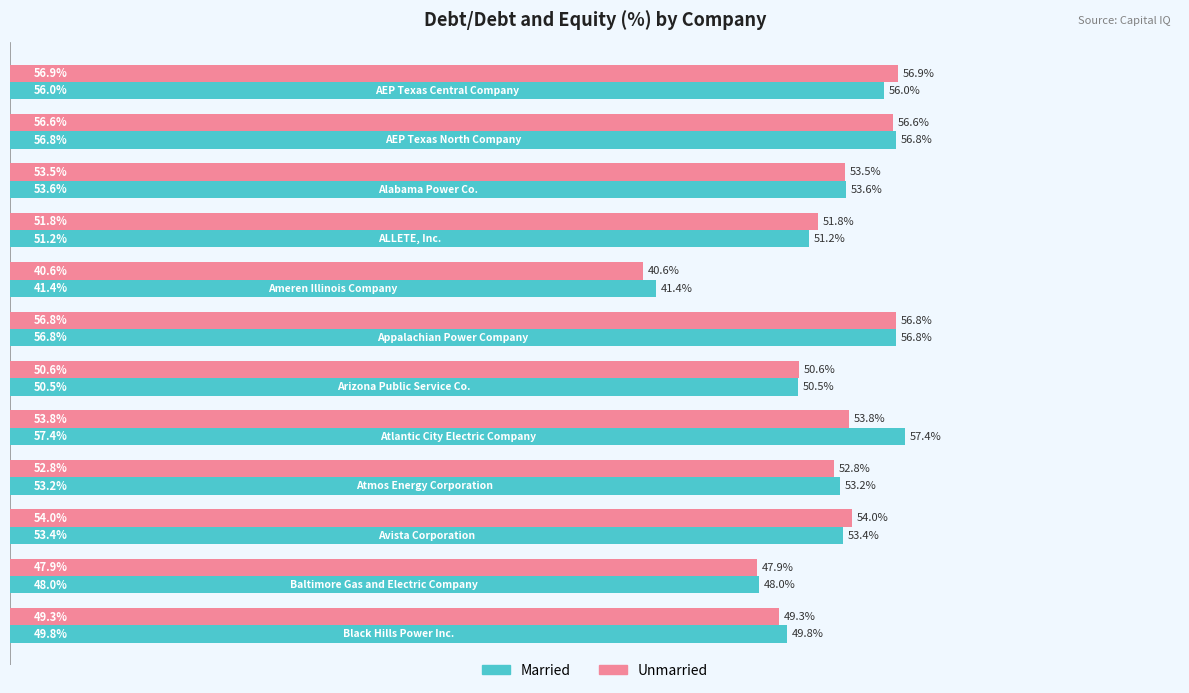

Which series has the widest spread of values?

Unmarried